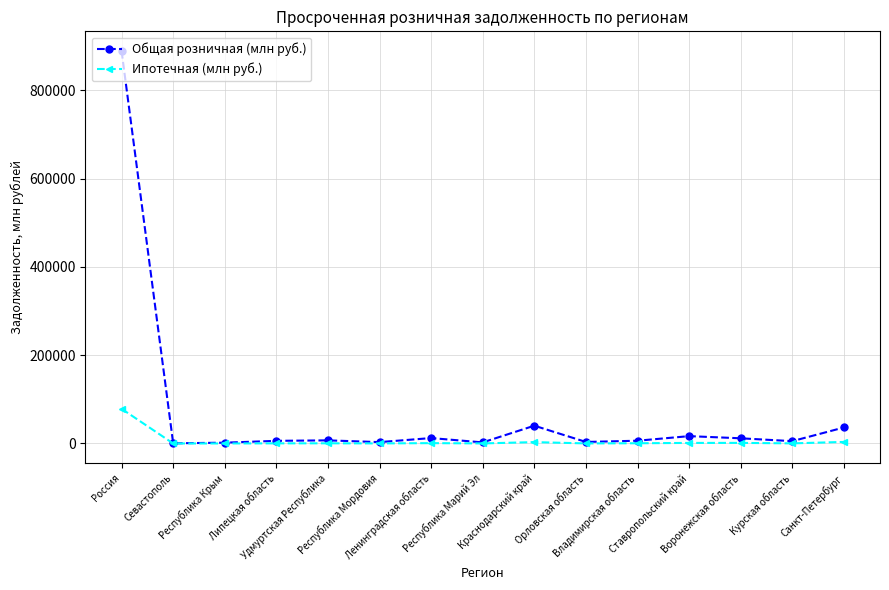

Rank the series by their maximum value, from lowest to highest.

Ипотечная (млн руб.), Общая розничная (млн руб.)